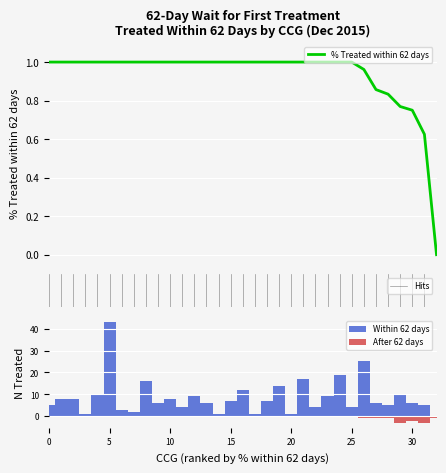

What is the greatest value displayed?

43.0